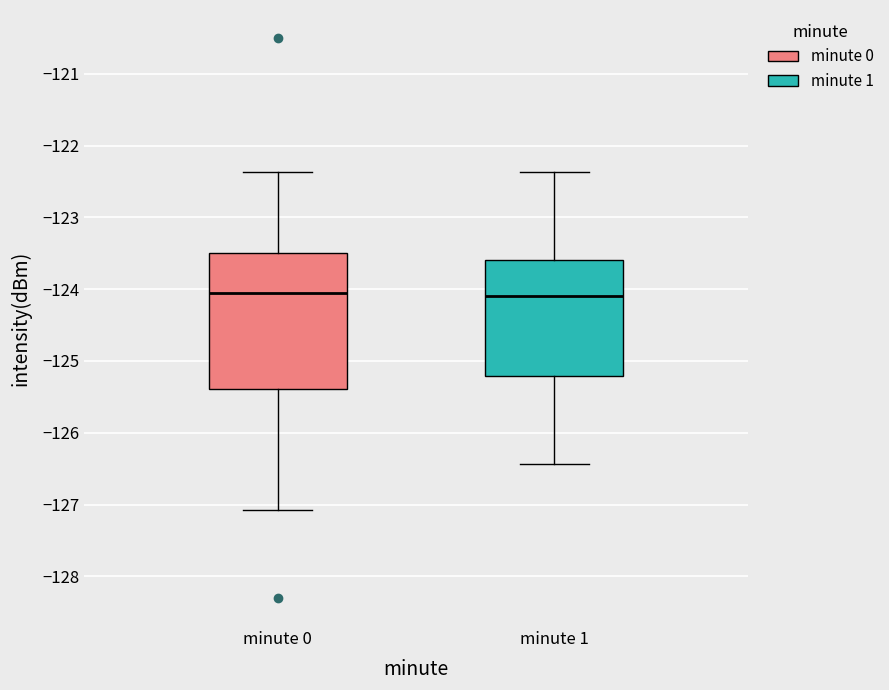

Comparing the boxes themselves (not the whiskers), which one is the tallest?

minute 0